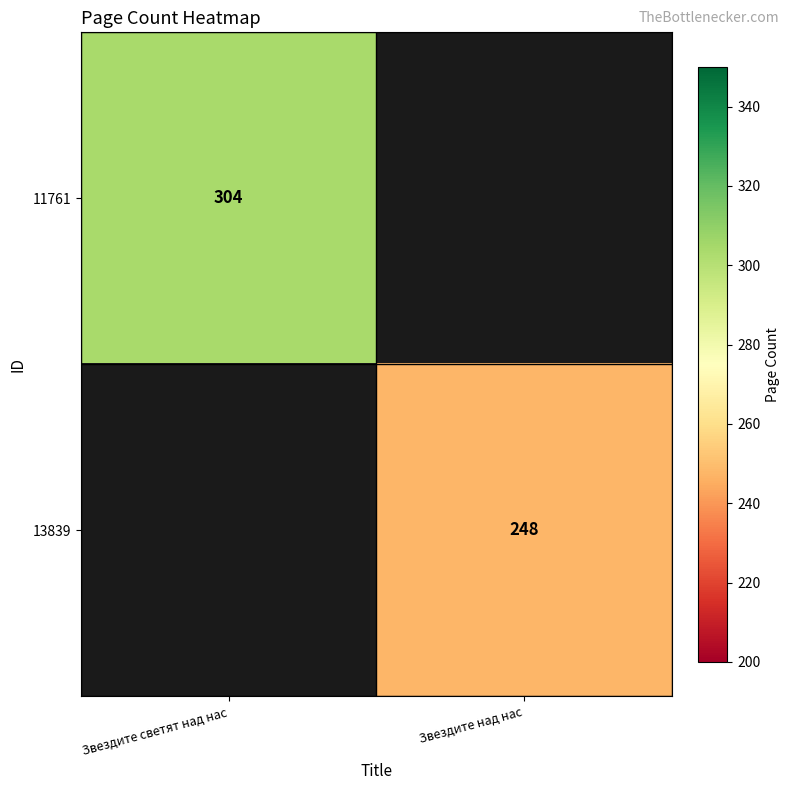

The 11761 series shows 166 at Звездите светят над нас. True or false?

False